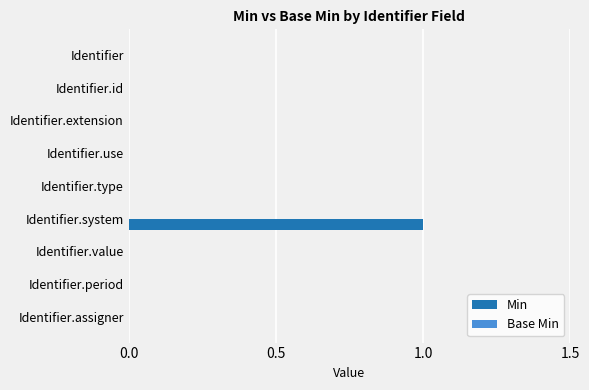

How many categories are shown in the chart?

9